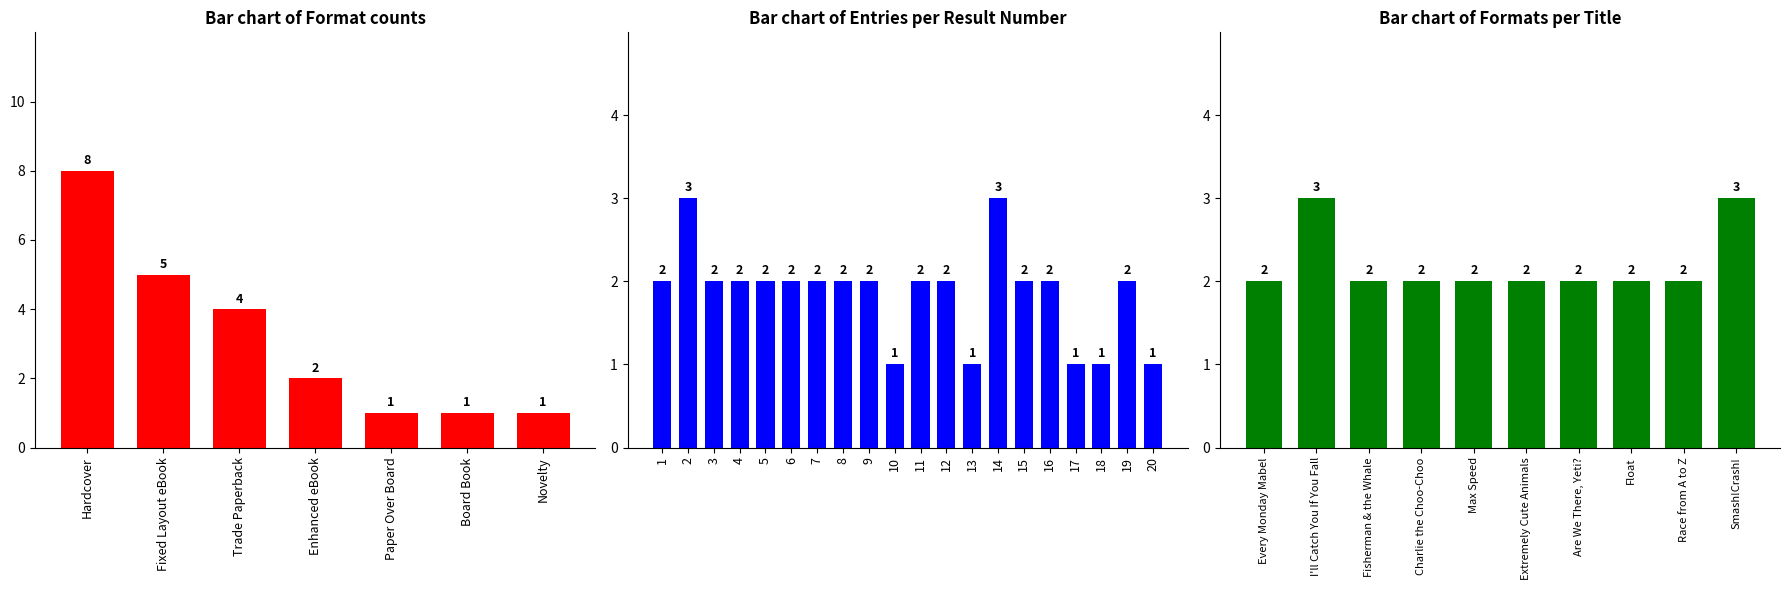

At which category does the chart reach its minimum across all series?

Paper Over Board